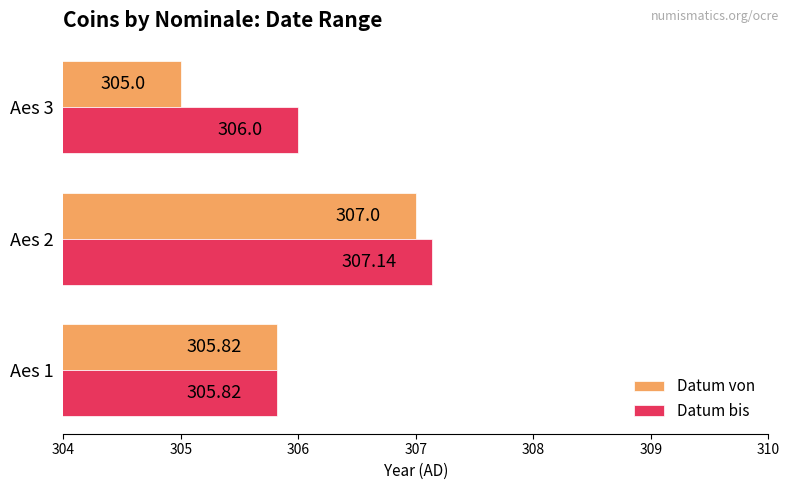

Between Aes 1 and Aes 2, which series saw the biggest shift?

Datum bis